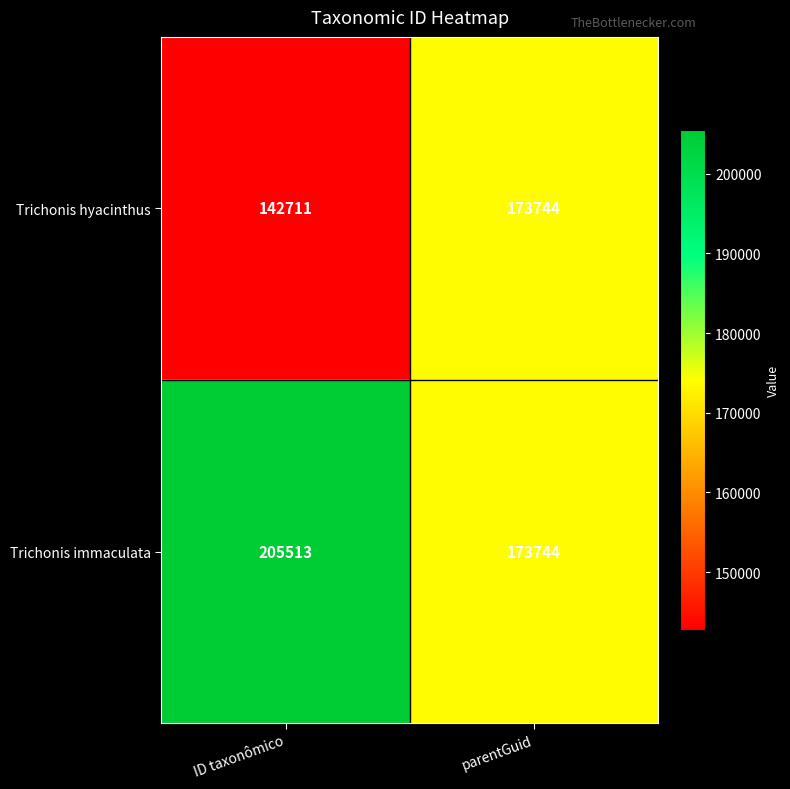

At how many categories does at least one series exceed 191742?

1